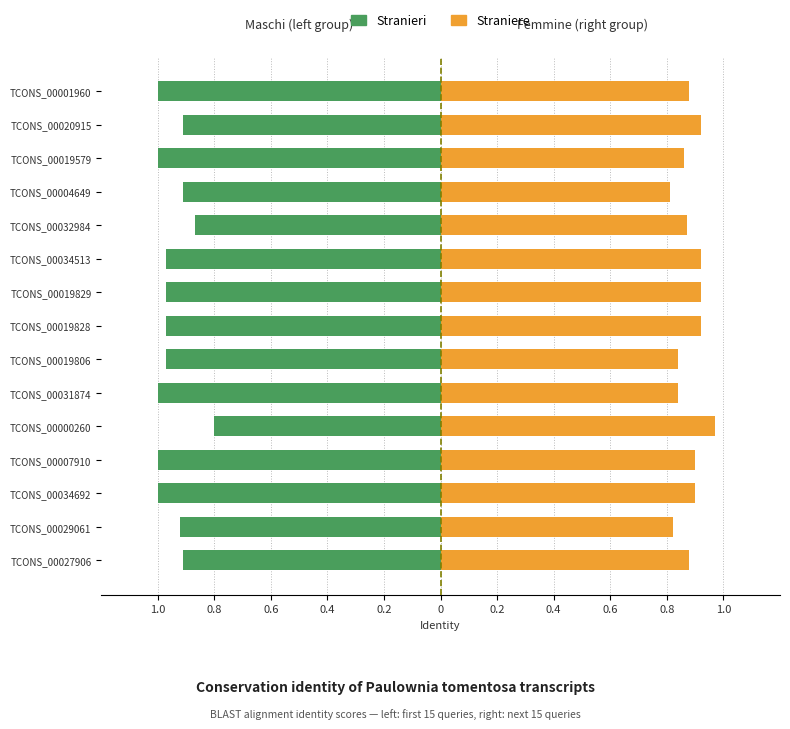

The value of Straniere at TCONS_00032984 is 0.9. True or false?

True